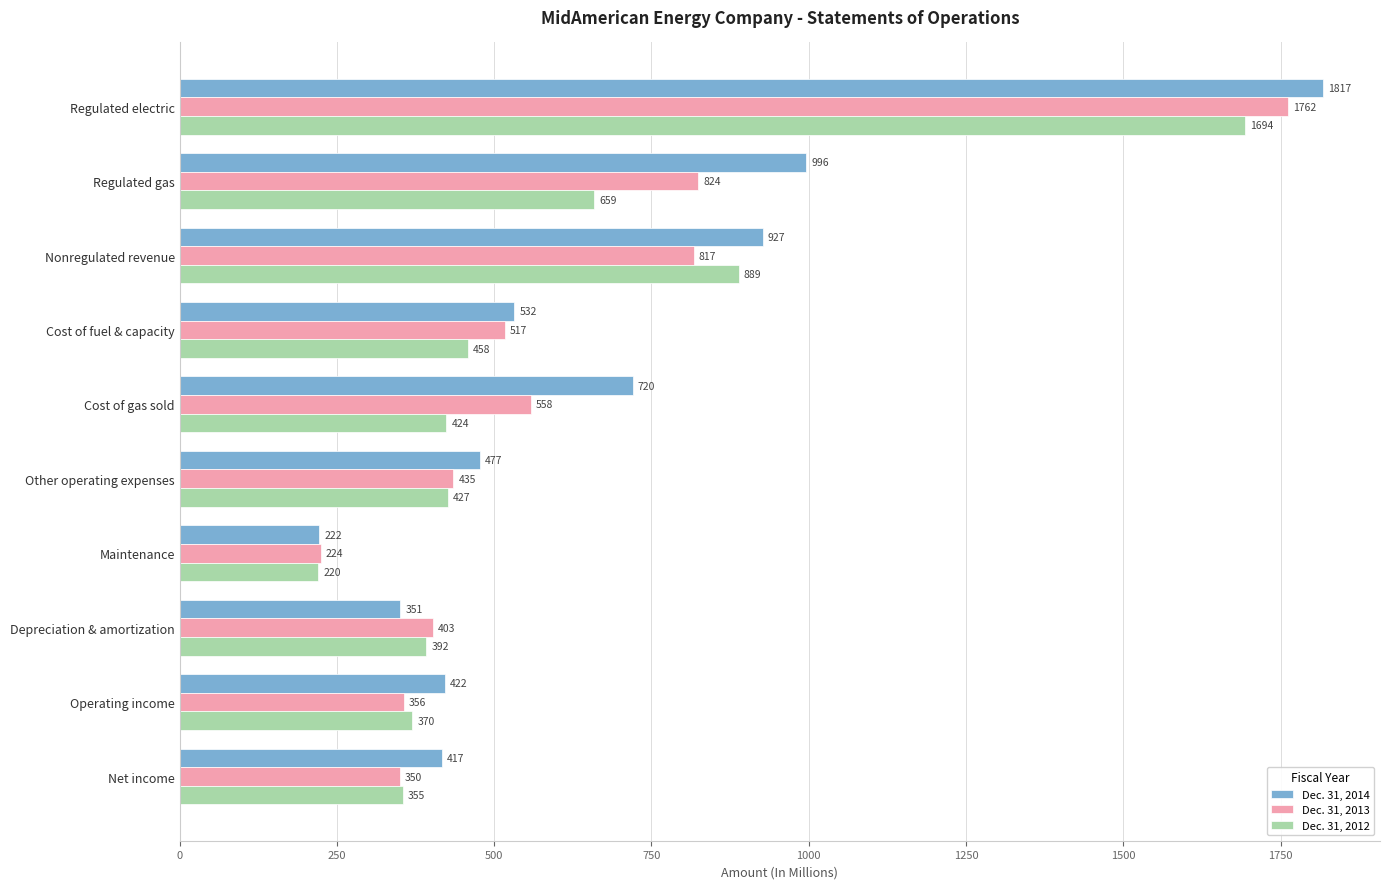

Count the number of data series in this chart.

3